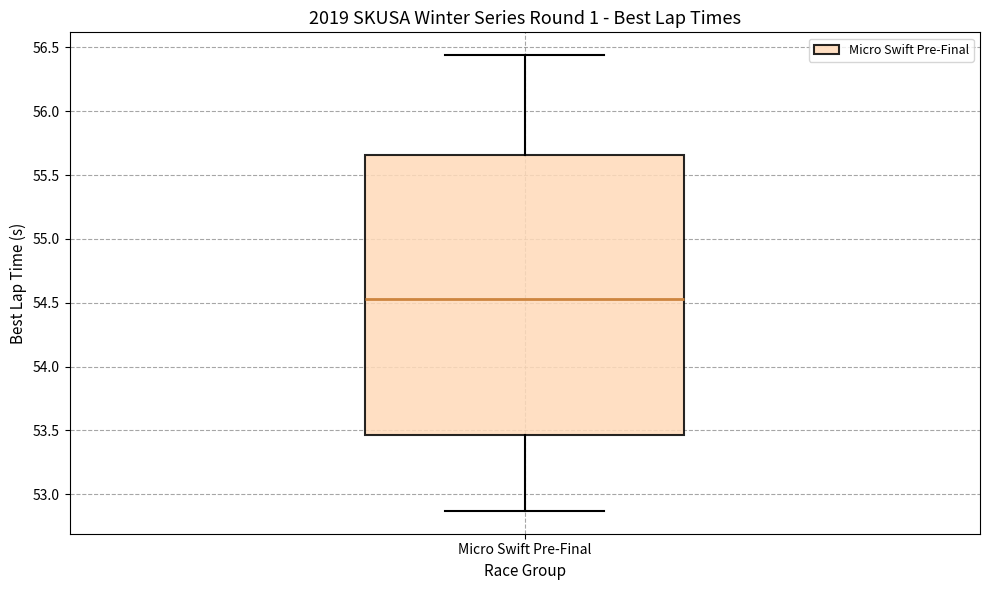

Transcribe this box plot: give where the median line is, the range the box spans, and where the two whiskers end, as read against the y-axis. The values are not printed on the chart, so give them approximately, as read against the axis.

median 54.55, box 53.45 to 55.65, whiskers 52.85 to 56.45